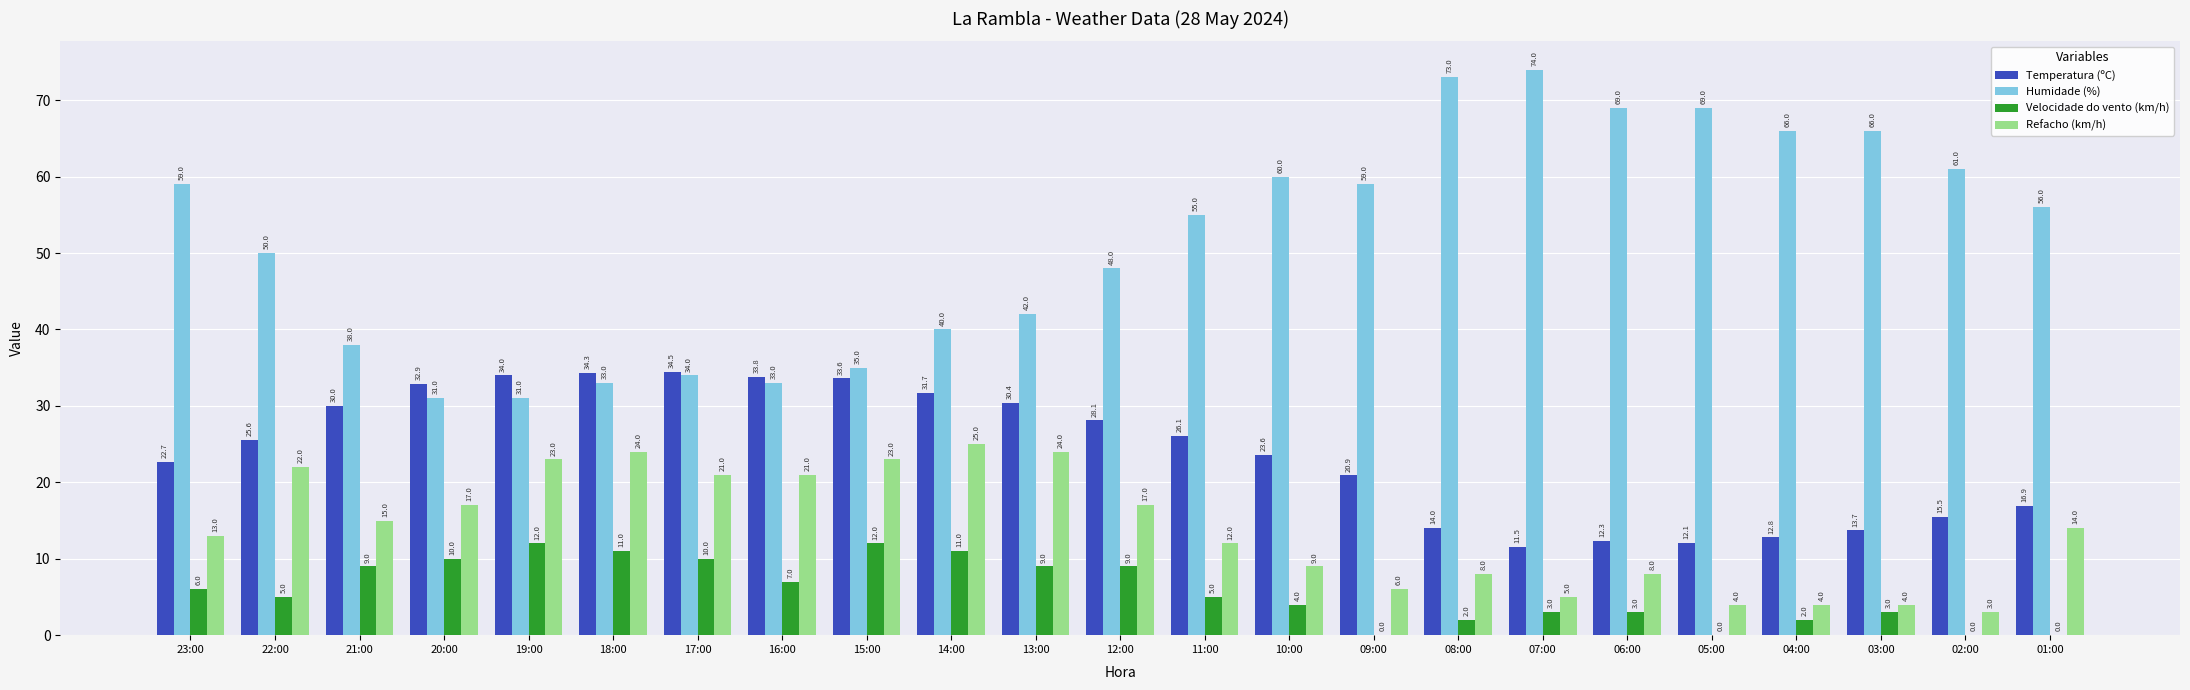

The value of Temperatura (ºC) at 01:00 is 24.4. True or false?

False